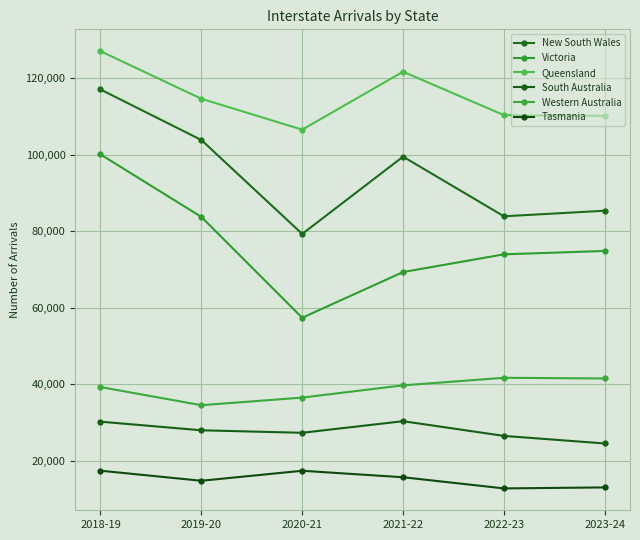

At which label does Tasmania reach its minimum?

2022-23